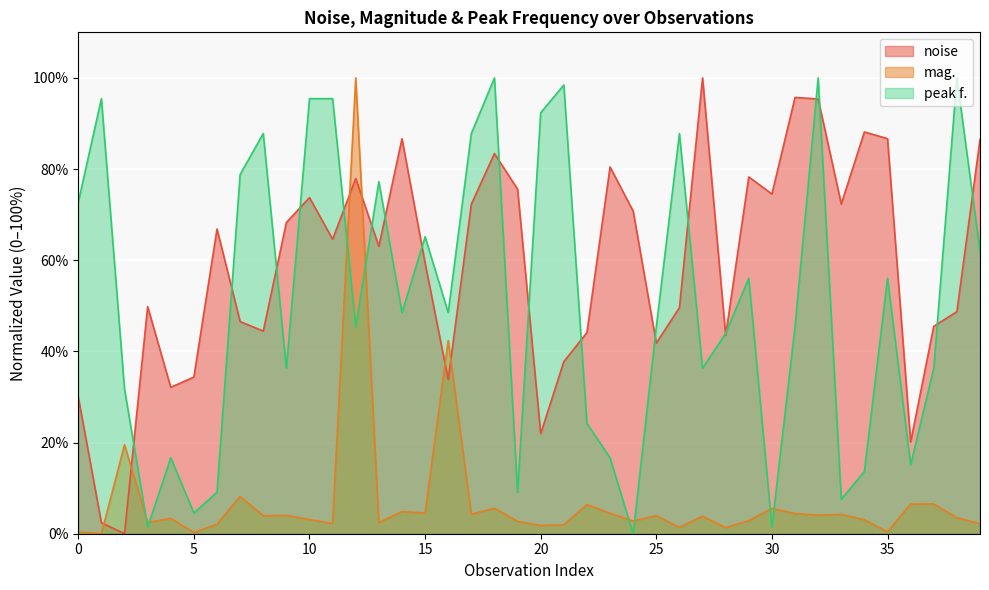

True or false: noise has a value of 34.4 at 5.

True